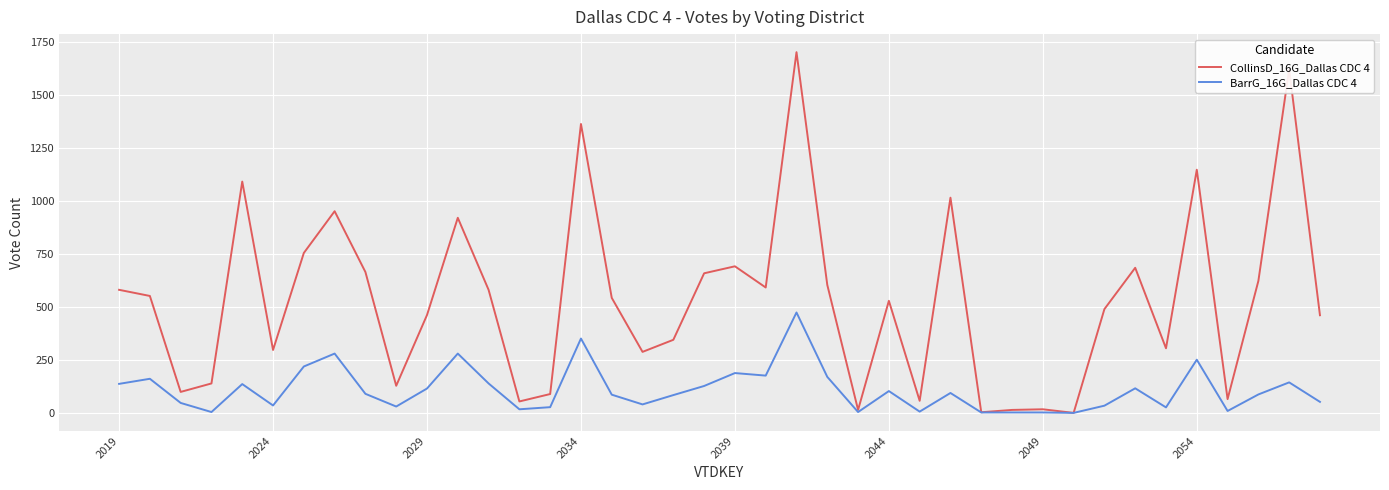

What is the difference between the second highest and second lowest values in the BarrG_16G_Dallas CDC 4 series?

349